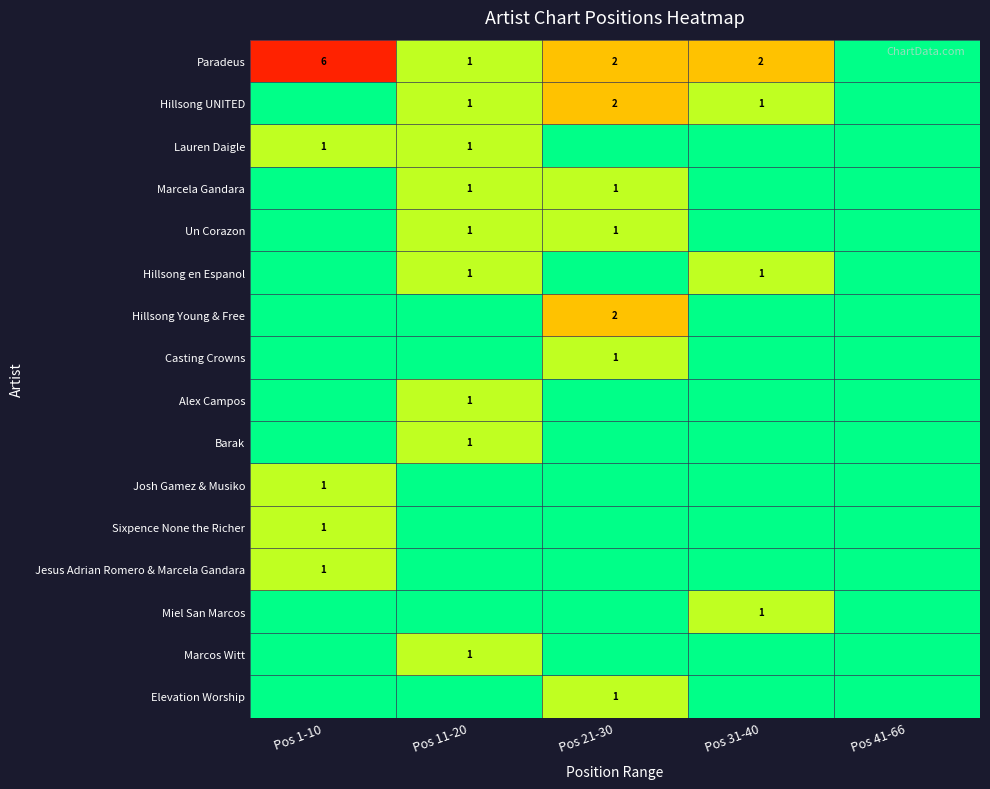

How many series are shown in this chart?

16